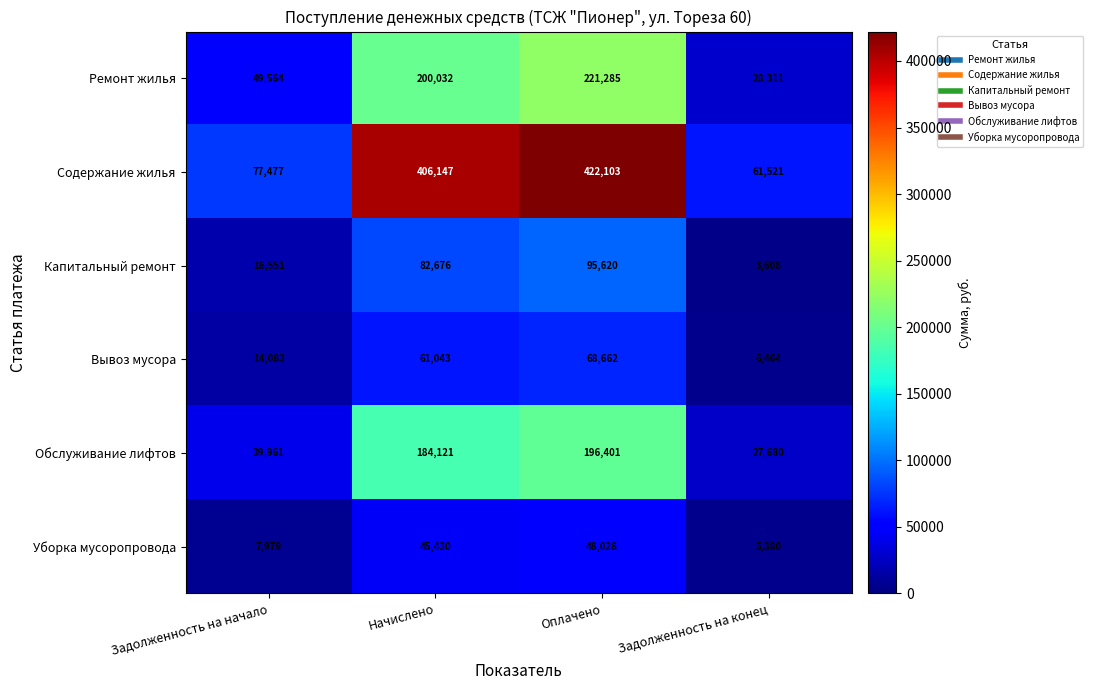

Which series has the largest total across all categories?

Содержание жилья